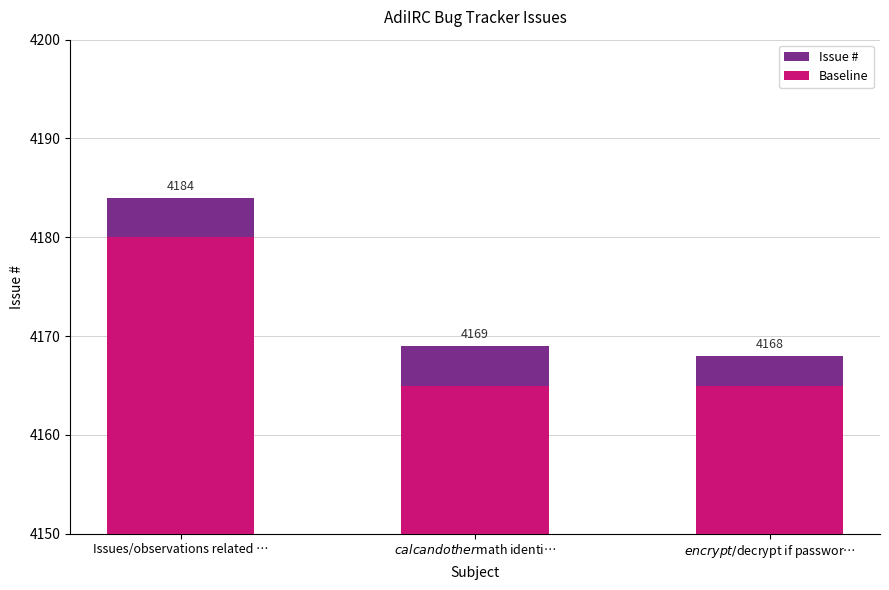

What position from the left is $calc and other $math identi…?

2